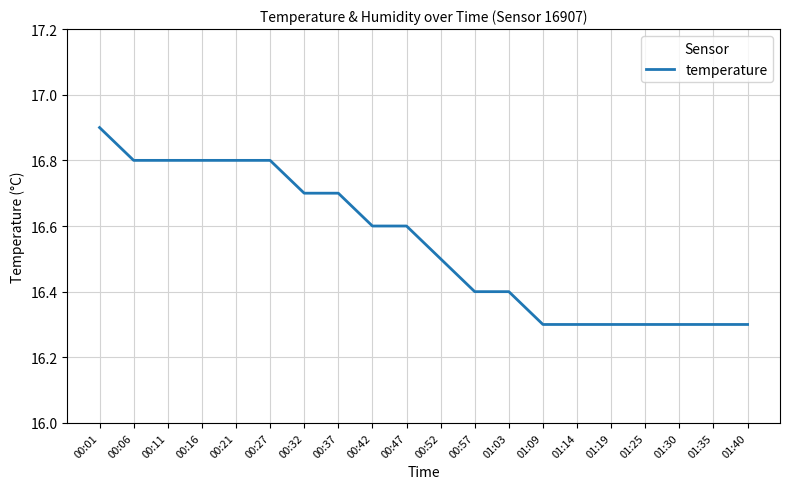

Is it true that the value at 01:09 is 4.8?

False